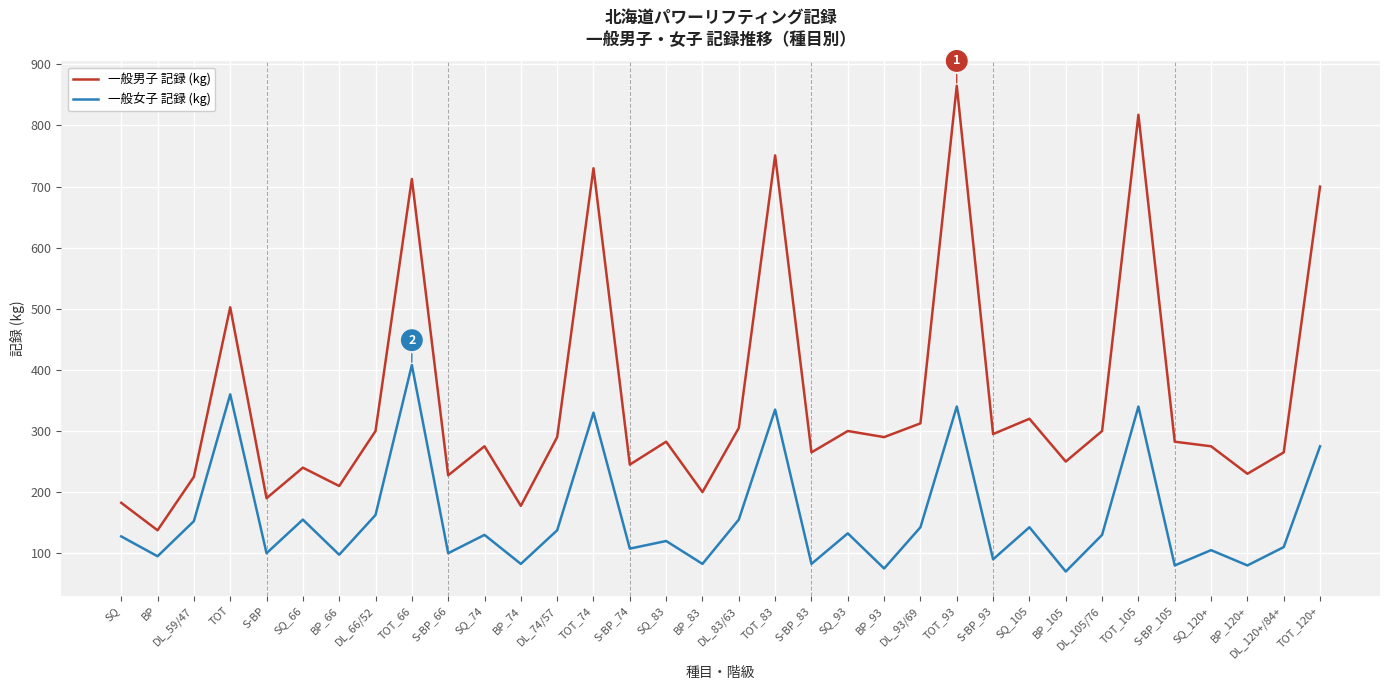

How many series are shown in this chart?

2